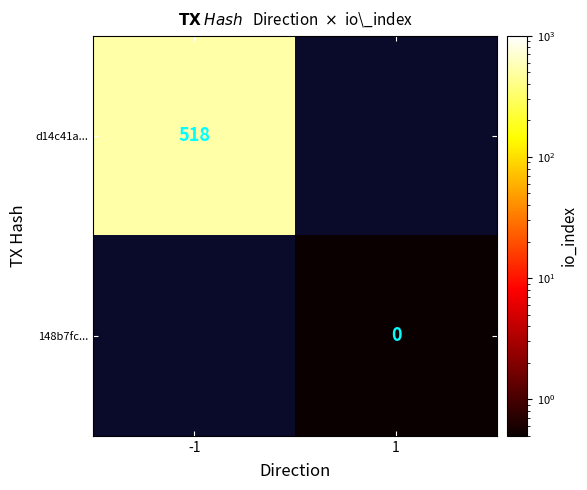

The d14c41a... series shows 518 at -1. True or false?

True